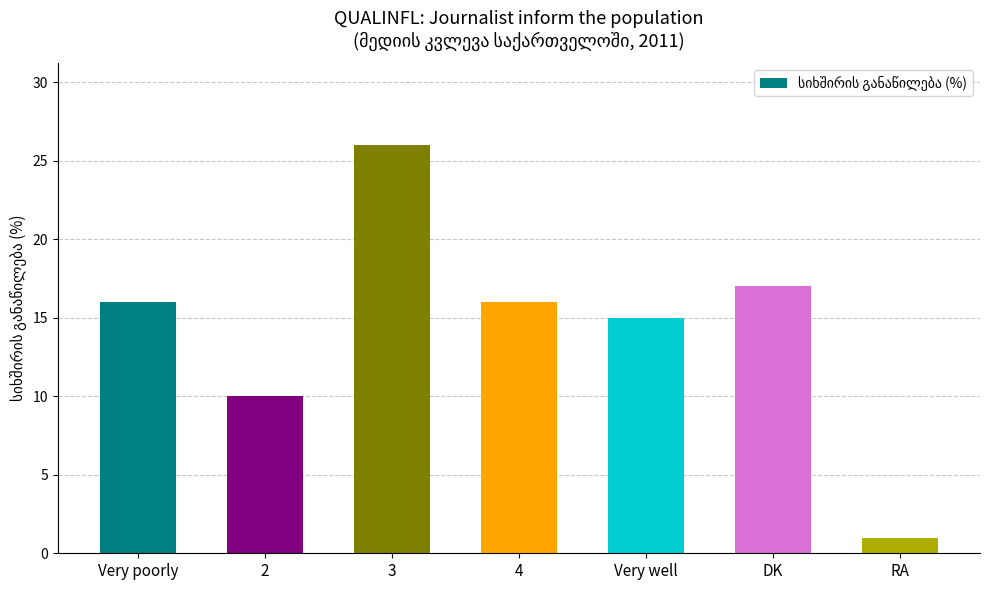

The chart shows a value of 10 at 2. True or false?

True